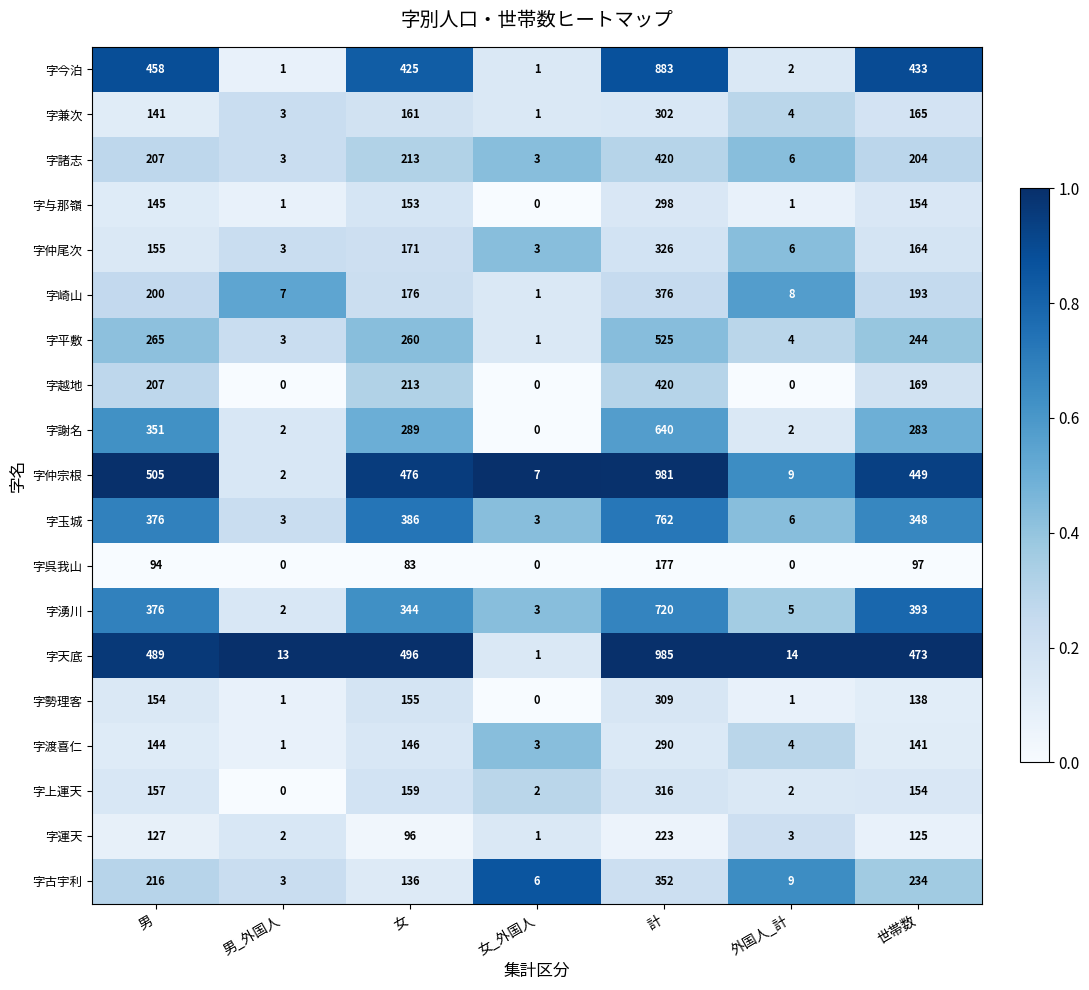

At which category is the sum across all series the highest?

計